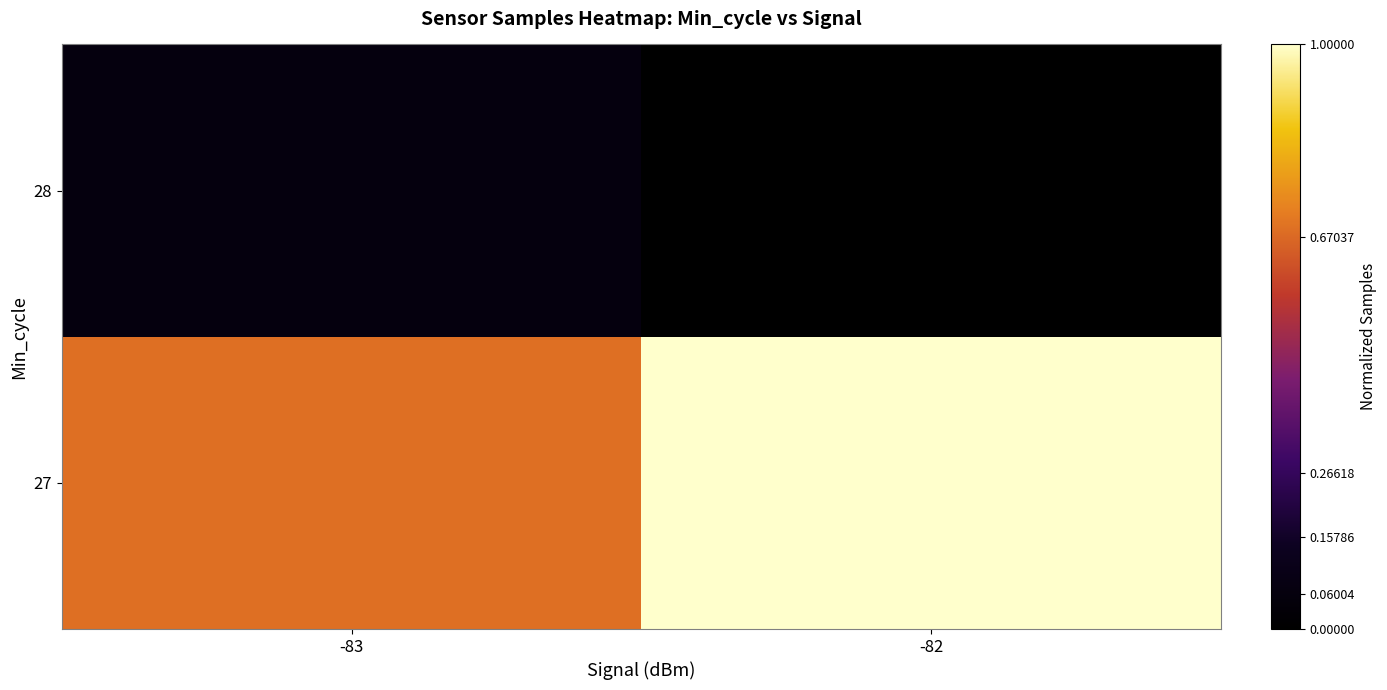

At how many categories does at least one series exceed 0?

2